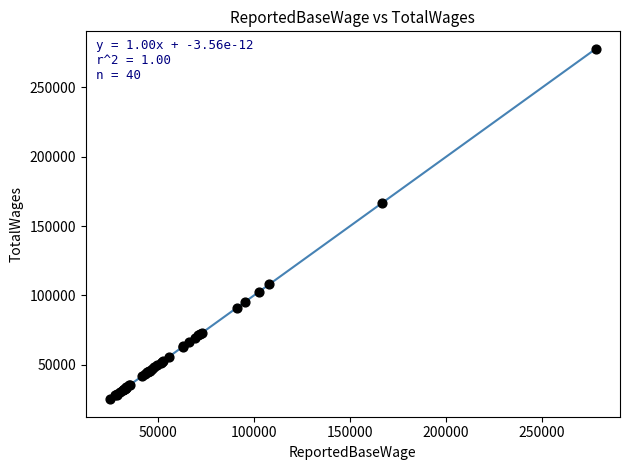

What Y value in the scatter plot is closest to 151478?

166643